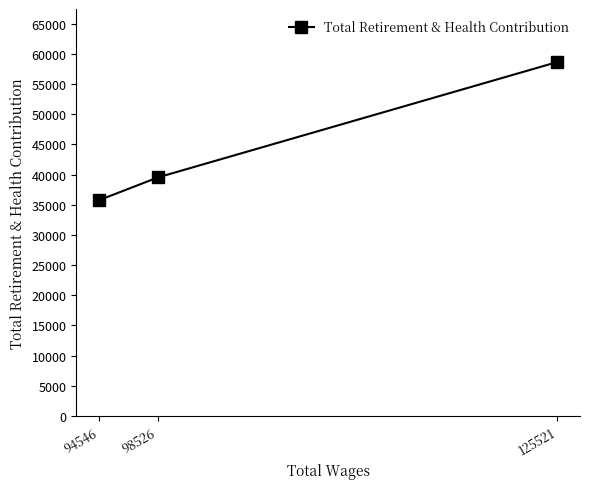

Rank the categories by value from highest to lowest.

125521, 98526, 94546